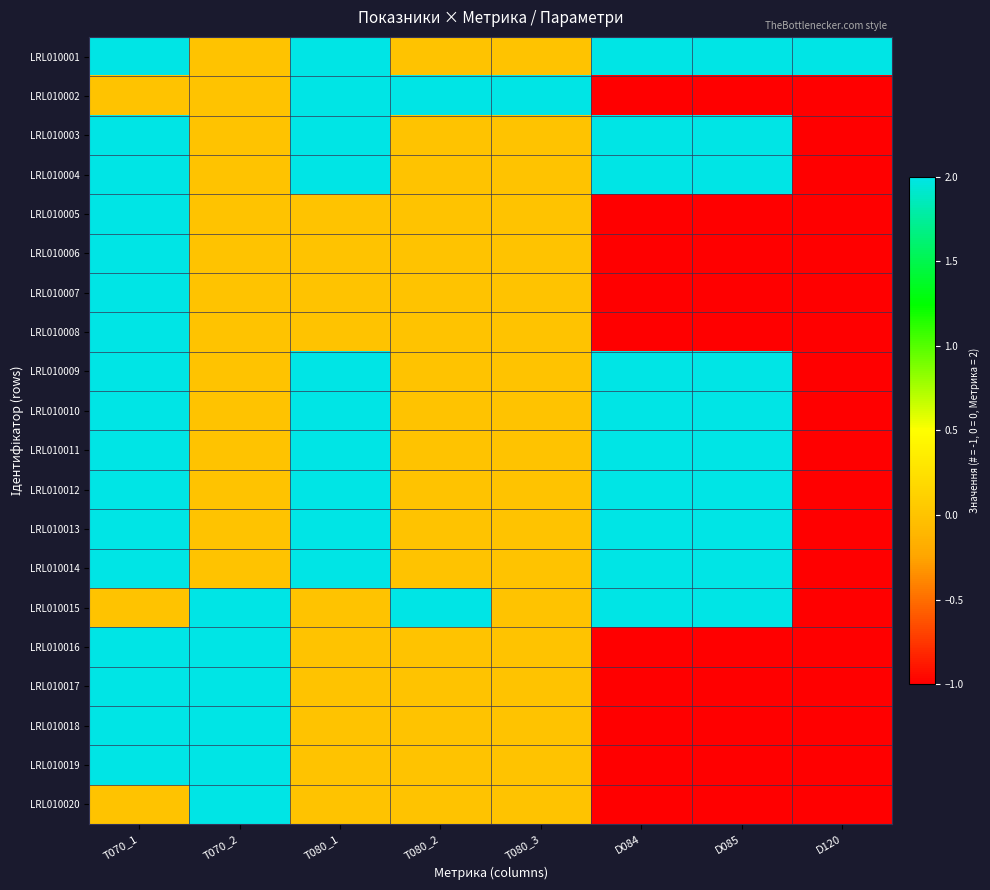

Count the number of data series in this chart.

20